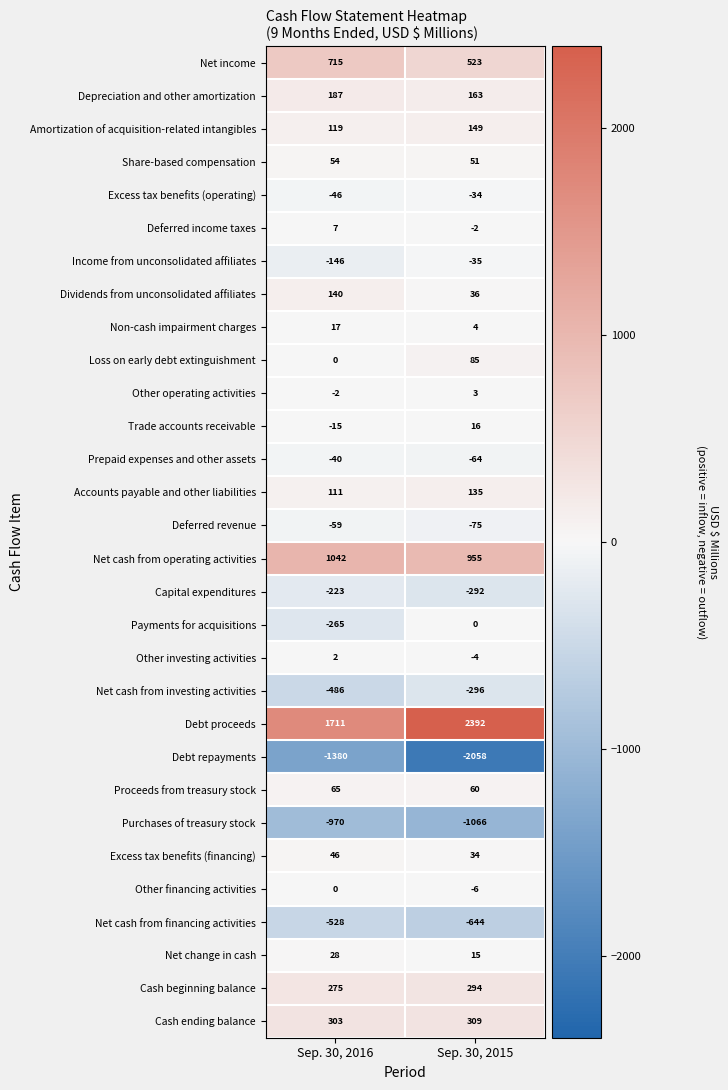

List the labels in order of Accounts payable and other liabilities value, smallest first.

Sep. 30, 2016, Sep. 30, 2015